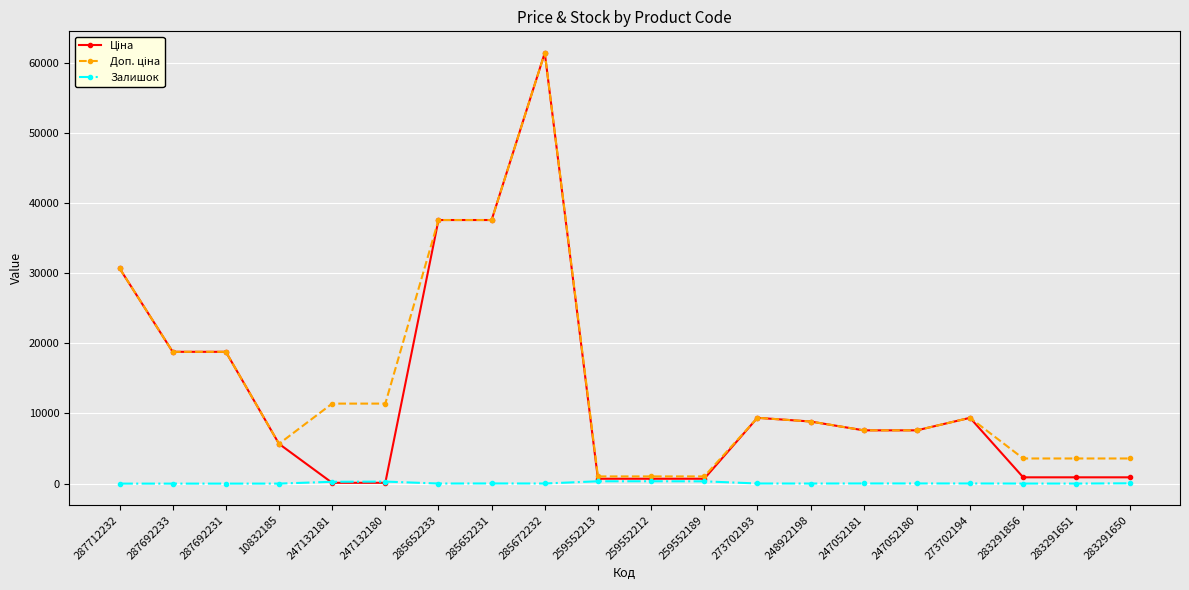

True or false: Залишок has more than 2 interior local peaks.

True